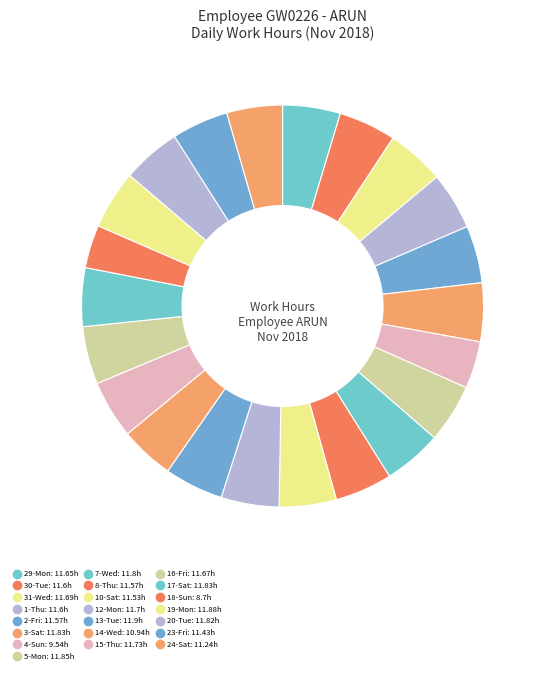

True or false: 24-Sat accounts for 1% of the total.

False